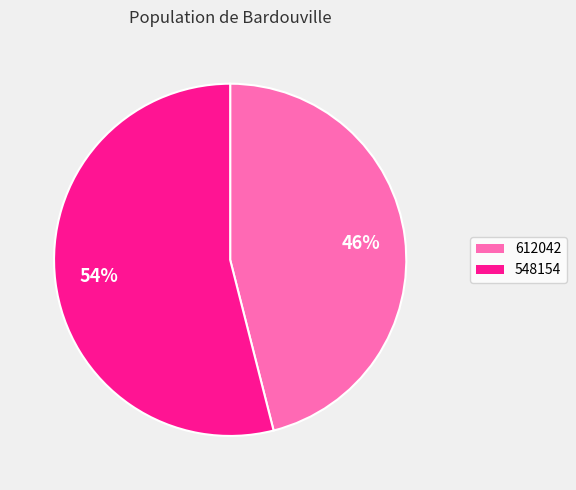

Which category has the biggest portion of the pie?

548154